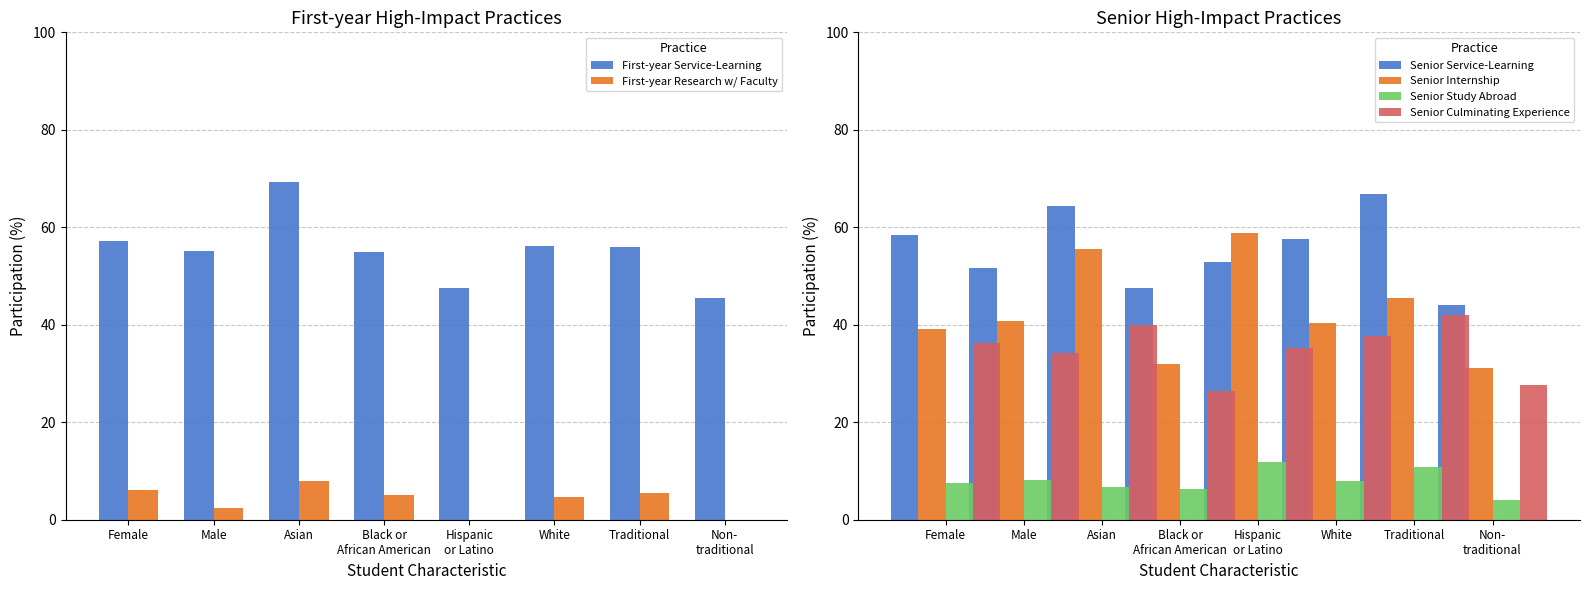

True or false: Senior Study Abroad has a value of 6.3 at Black or
African American.

True